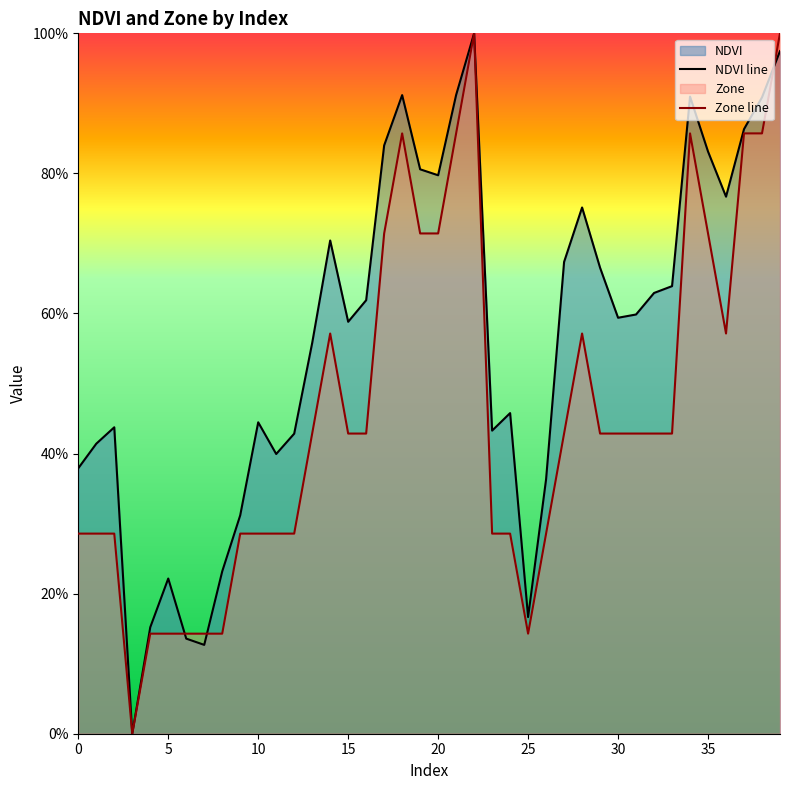

True or false: Zone line has a value of 0.0 at 25.

False